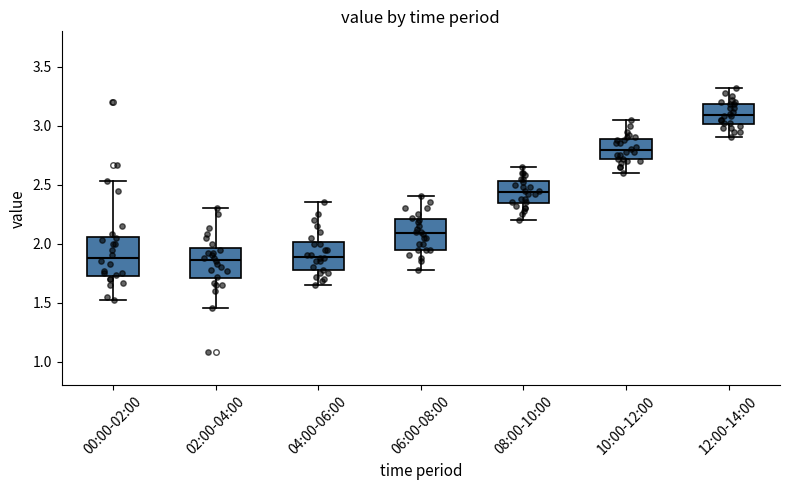

Which box is the tallest, from its lower edge to its upper edge?

00:00-02:00